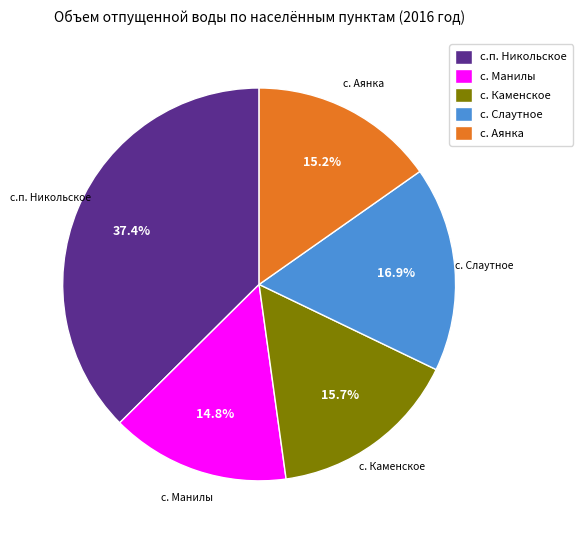

How many slices are in this pie chart?

5